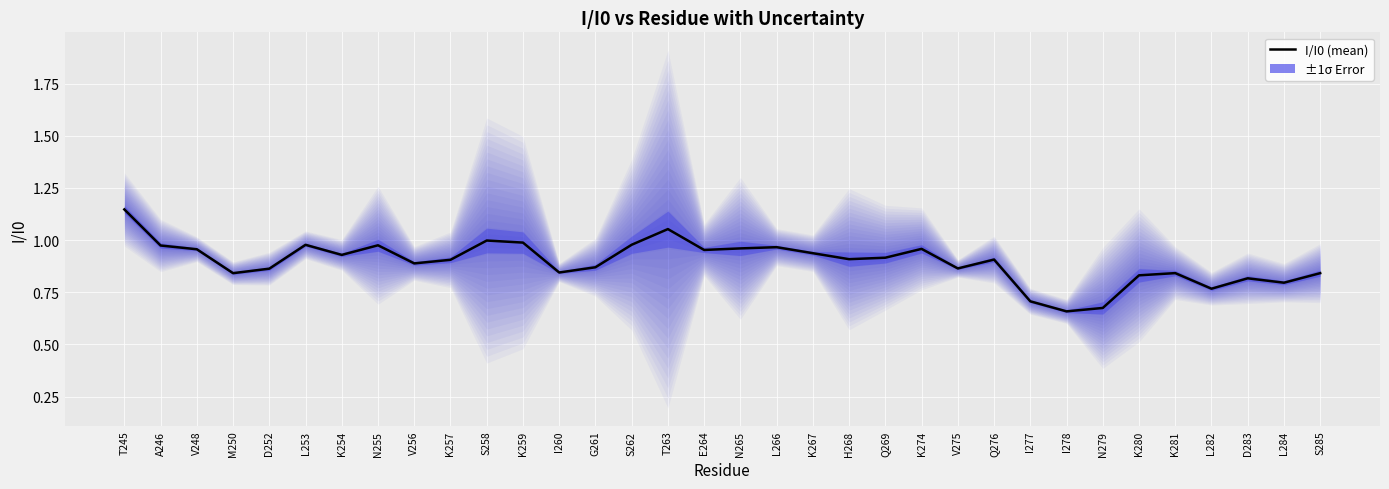

List the labels in order of value, largest first.

T245, T263, S258, K259, S262, L253, N255, A246, L266, N265, K274, V248, E264, K267, K254, Q269, H268, Q276, K257, V256, G261, V275, D252, I260, K281, S285, M250, K280, D283, L284, L282, I277, N279, I278